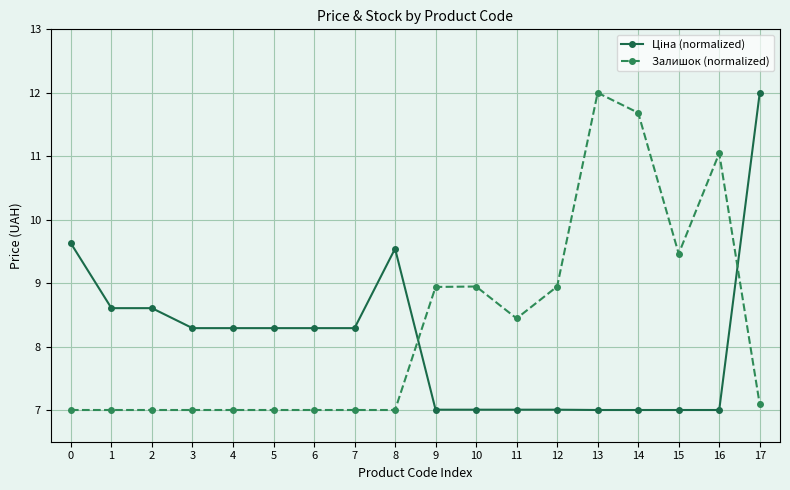

The value of Залишок (normalized) at 14 is 4.7. True or false?

False